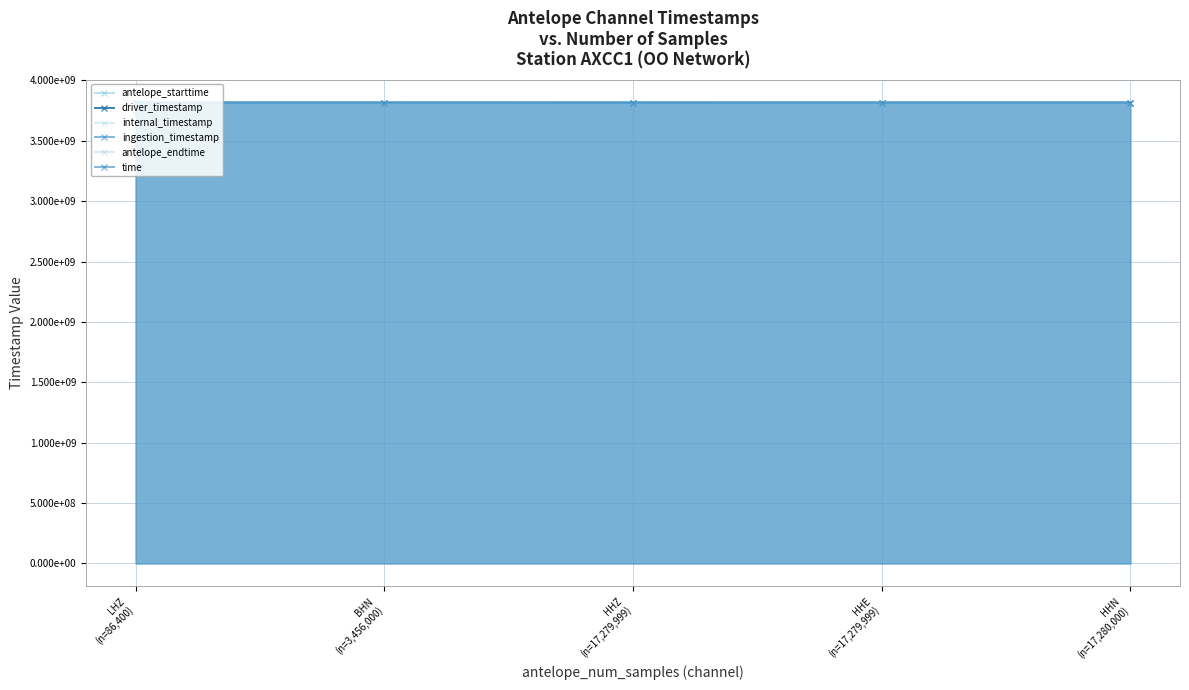

The value of time at BHN
(n=3,456,000) is 6448673655.9. True or false?

False